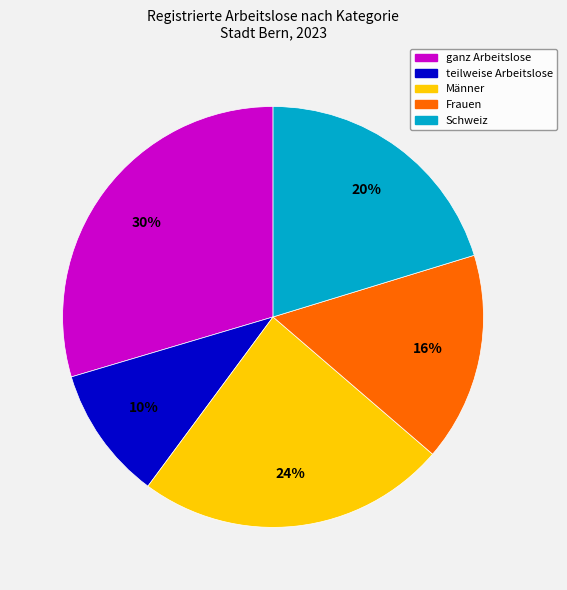

Which has a higher value, Männer or Schweiz?

Männer